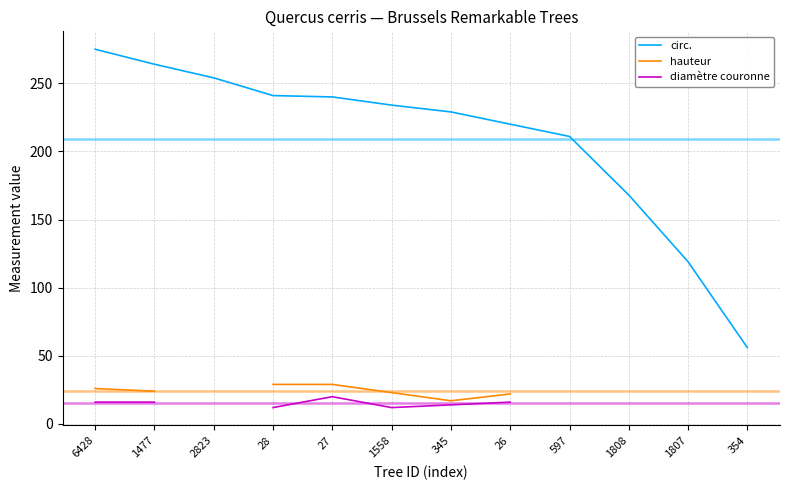

Is the value of circ. at 2823 greater than the value of hauteur at 6428?

Yes